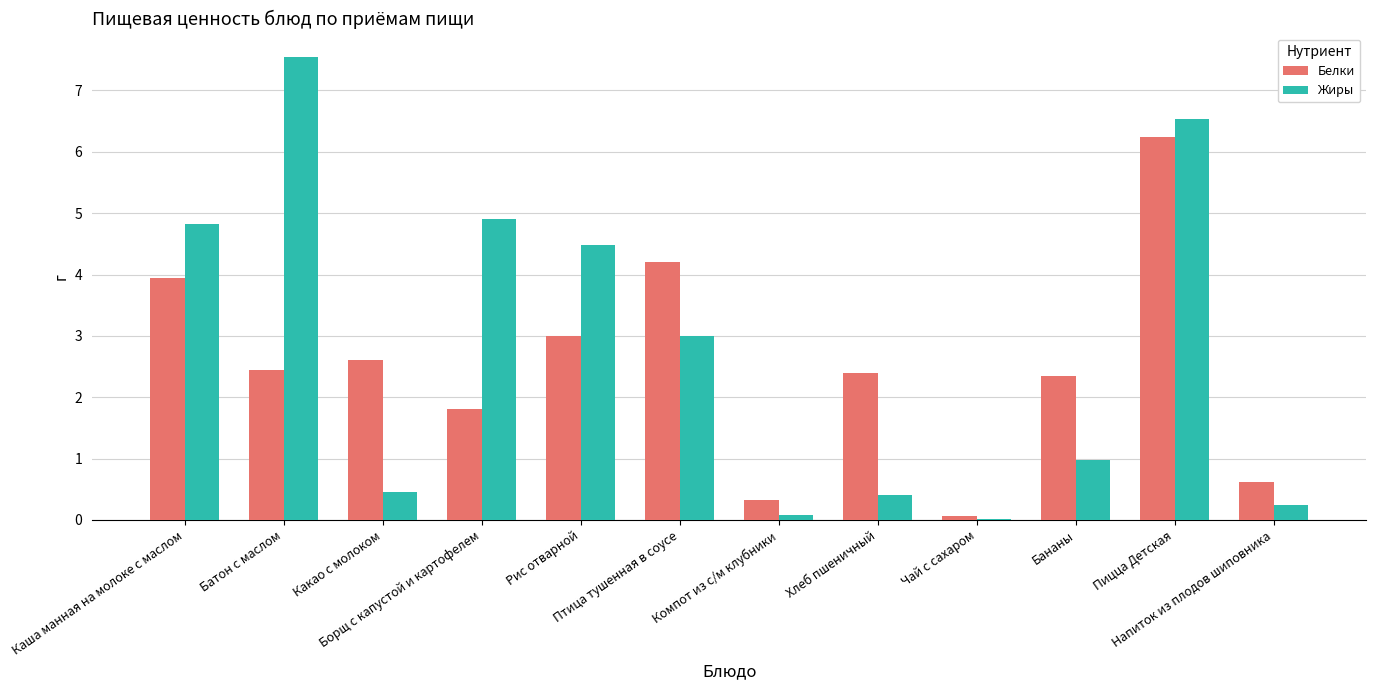

What is the sum of all Жиры values?

33.5